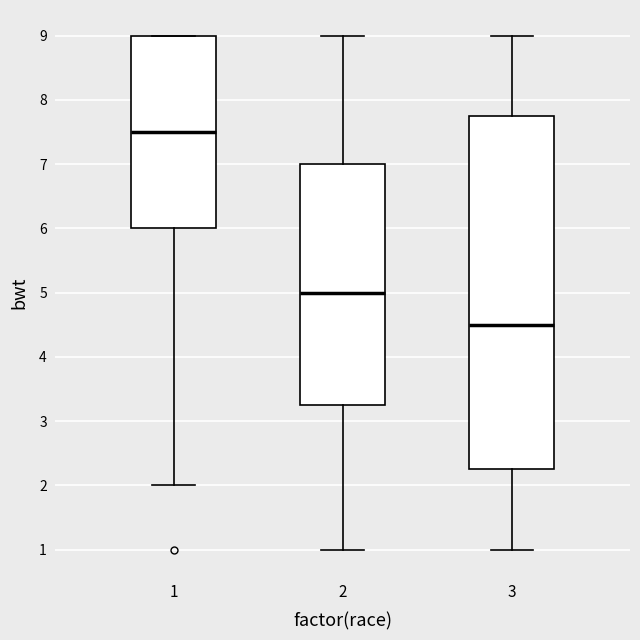

Reading left to right, transcribe this box plot: for each box, give where its median line is, the range the box spans, and where its two whiskers end, as read against the y-axis. The values are not printed on the chart, so give them approximately, as read against the axis.

1: median 7.5, box 6.0 to 9.0, whiskers 2.0 to 9.0
2: median 5.0, box 3.3 to 7.0, whiskers 1.0 to 9.0
3: median 4.5, box 2.3 to 7.8, whiskers 1.0 to 9.0